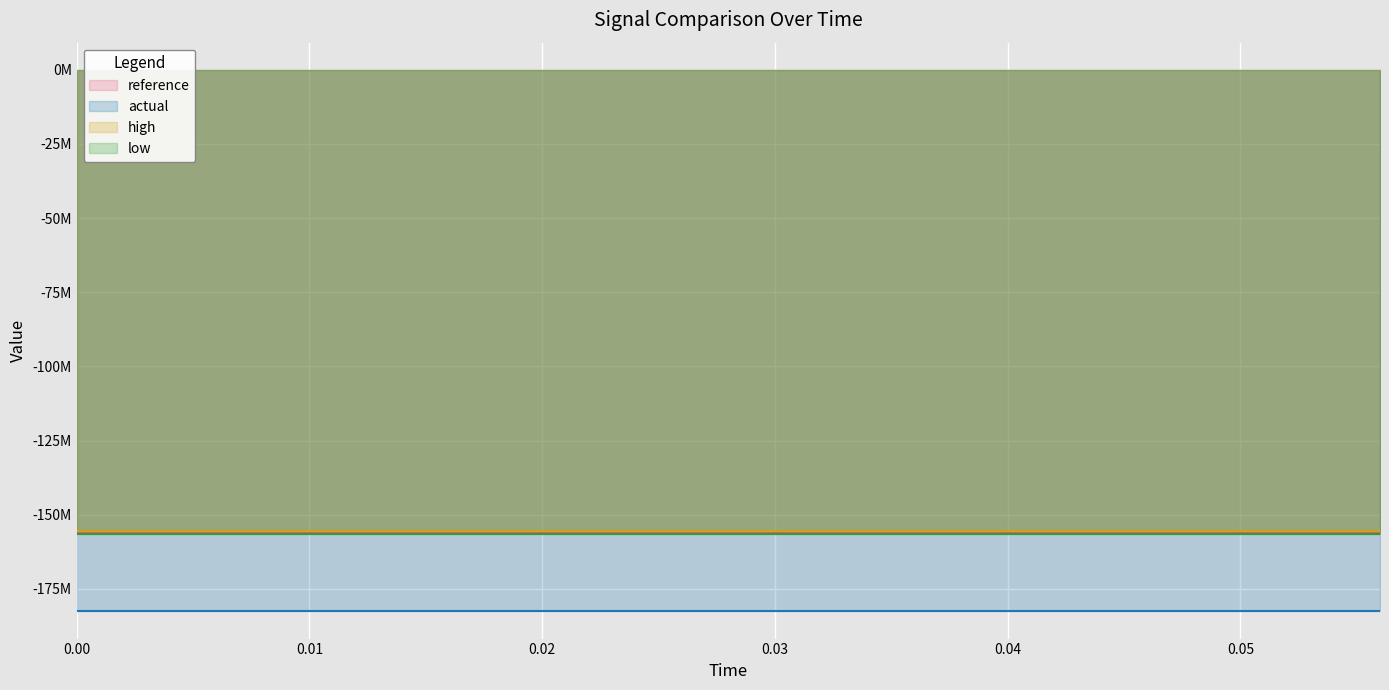

Which has a higher value, 0.052 or 0.04?

0.052